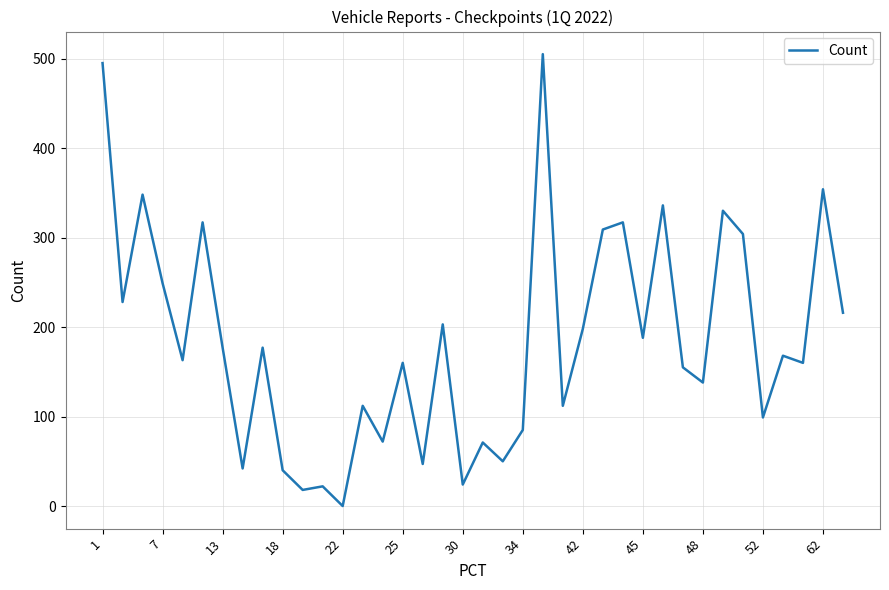

What is the greatest value displayed?

505